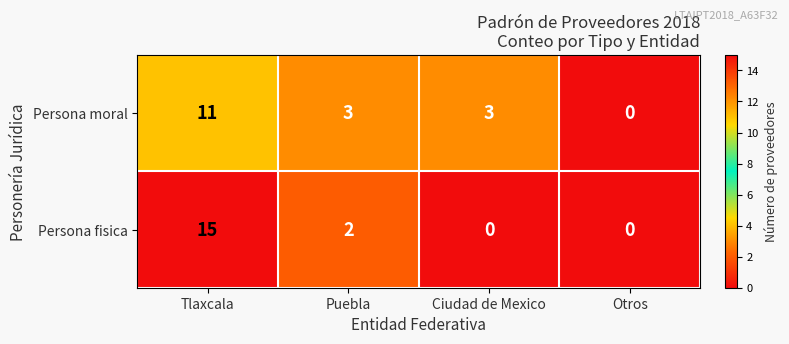

What is the total value across all series at Puebla?

5